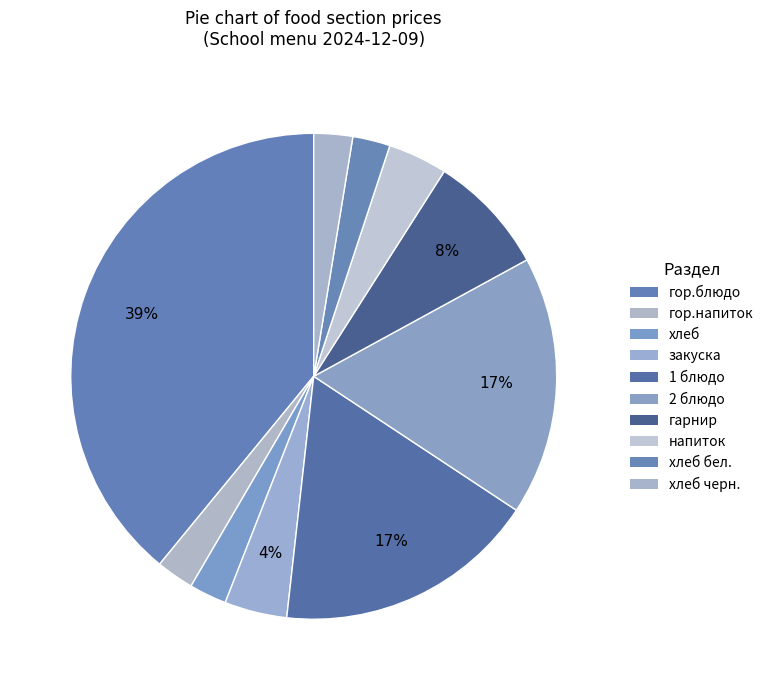

Which category has the biggest portion of the pie?

гор.блюдо